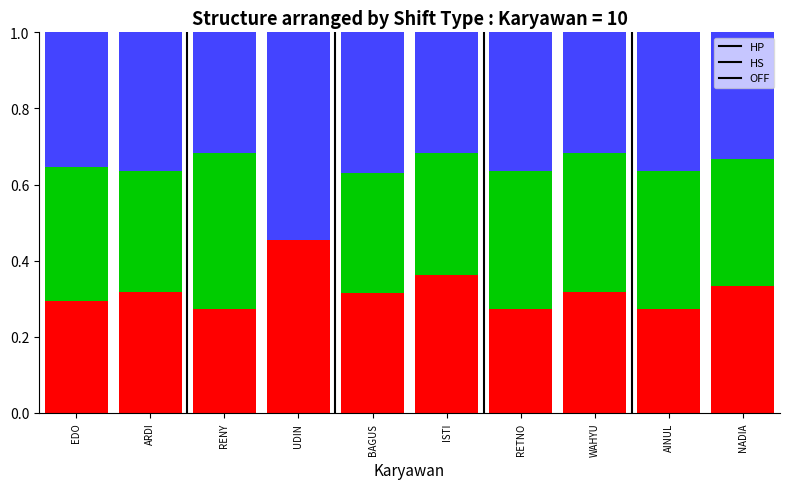

Count the HP values in the range 0 to 1.

10